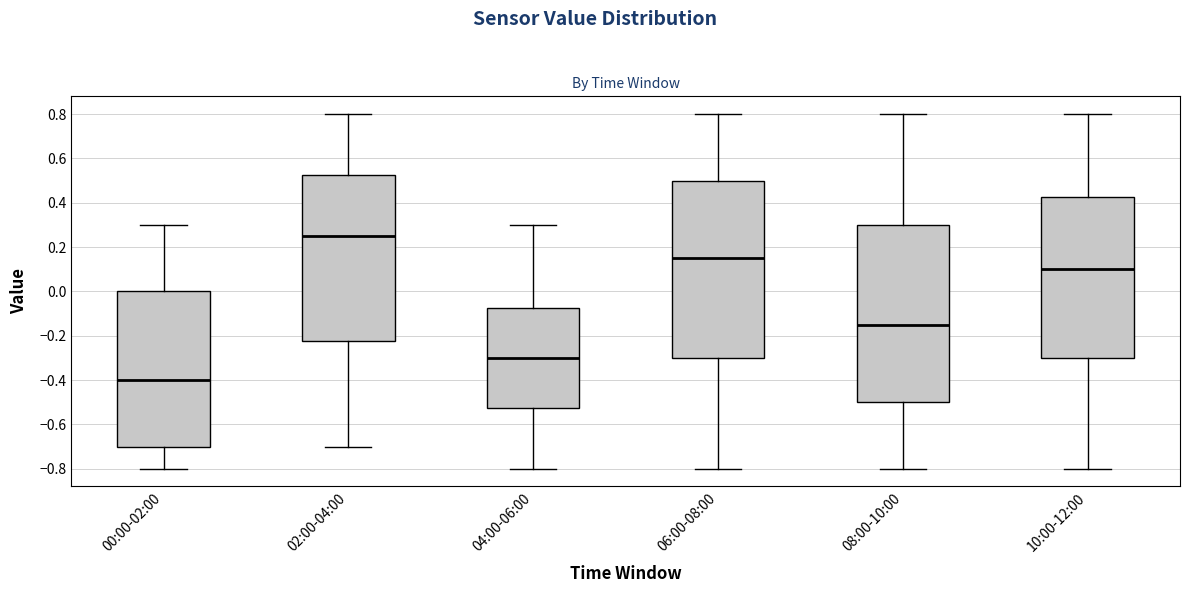

Which box has the highest median line?

02:00-04:00